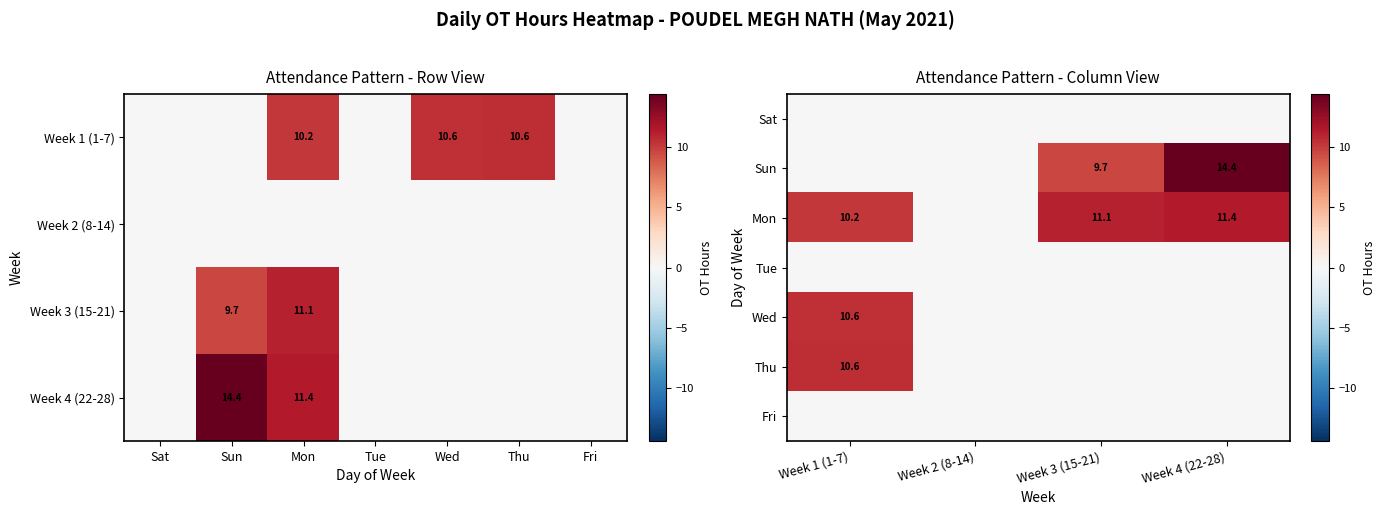

At how many categories does at least one series exceed 9?

3